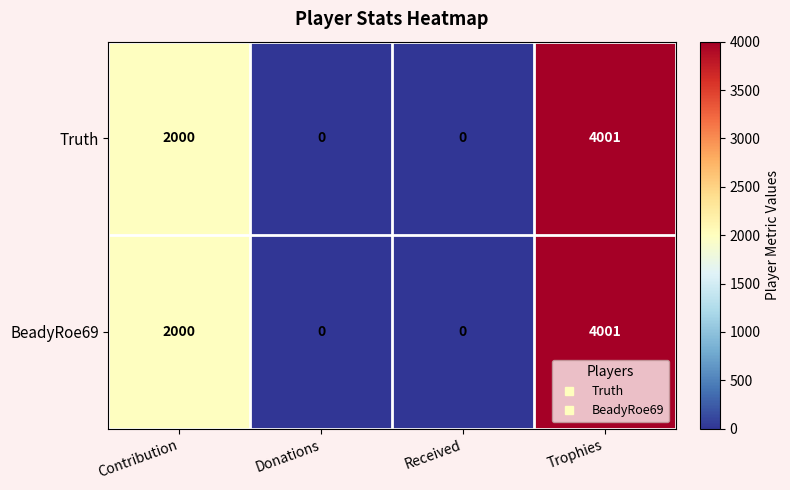

What is the approximate value of Truth at Trophies, to the nearest 100?

4000